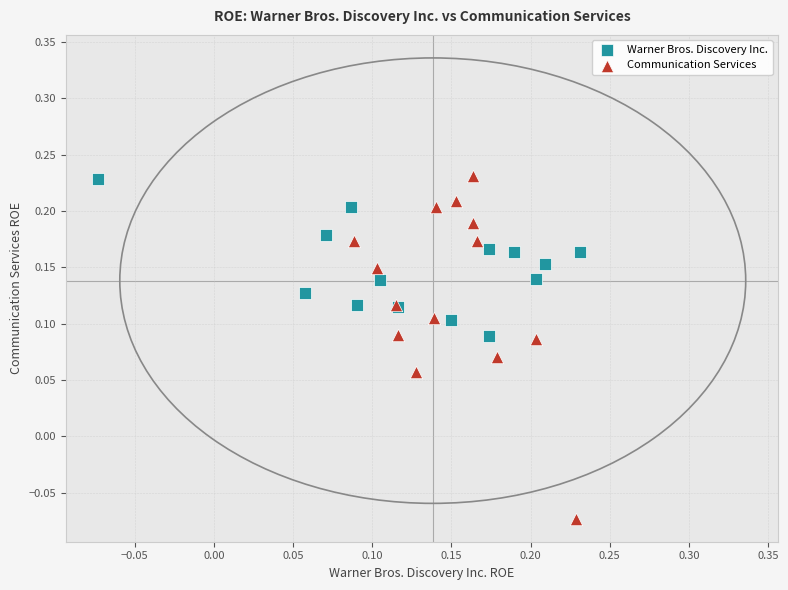

Which series contains the lowest Y value?

Communication Services